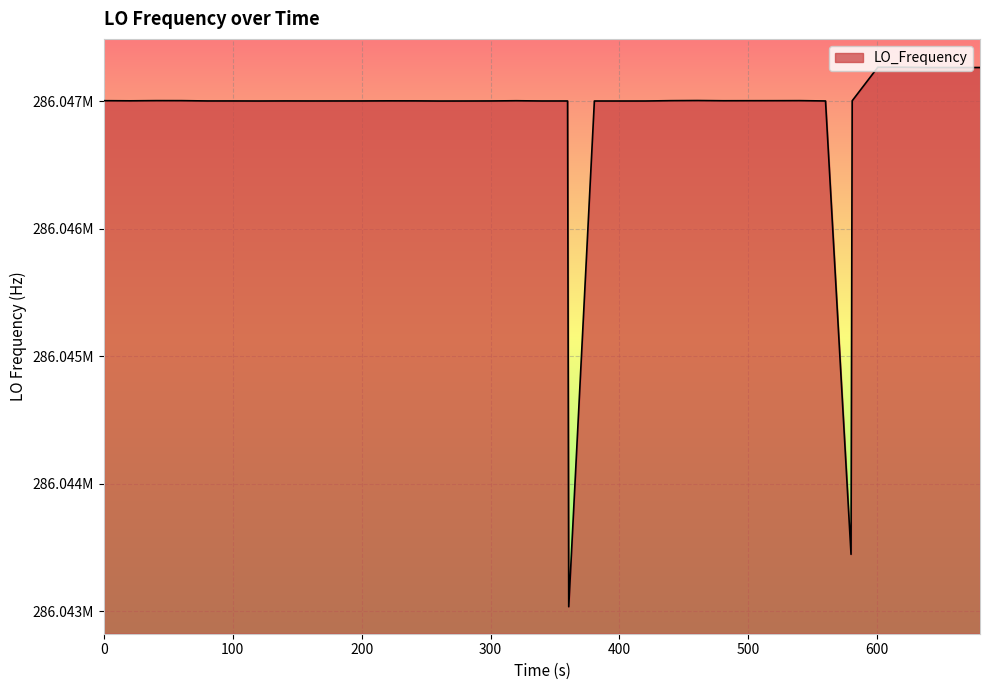

Reading left to right, list all the values displayed in this chart.

286047004.0	286047003.0	286047003.0	286047004.4	286047004.2	286047001.9	286047001.9	286047001.5	286047002.0	286047001.7	286047001.8	286047001.9	286047002.6	286047002.4	286047002.4	286047001.3	286047001.5	286047001.9	286047003.5	286047001.6	286047001.7	286043033.6	286047001.5	286047001.4	286047001.5	286047004.1	286047005.2	286047005.2	286047003.5	286047003.8	286047003.9	286047004.3	286047001.8	286043444.8	286047003.3	286047266.3	286047266.6	286047264.1	286047264.1	286047264.2